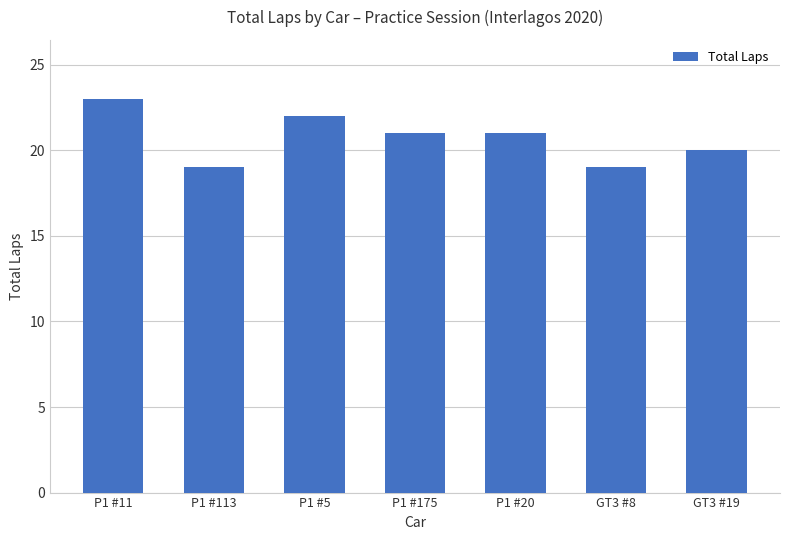

What position from the left is P1 #5?

3